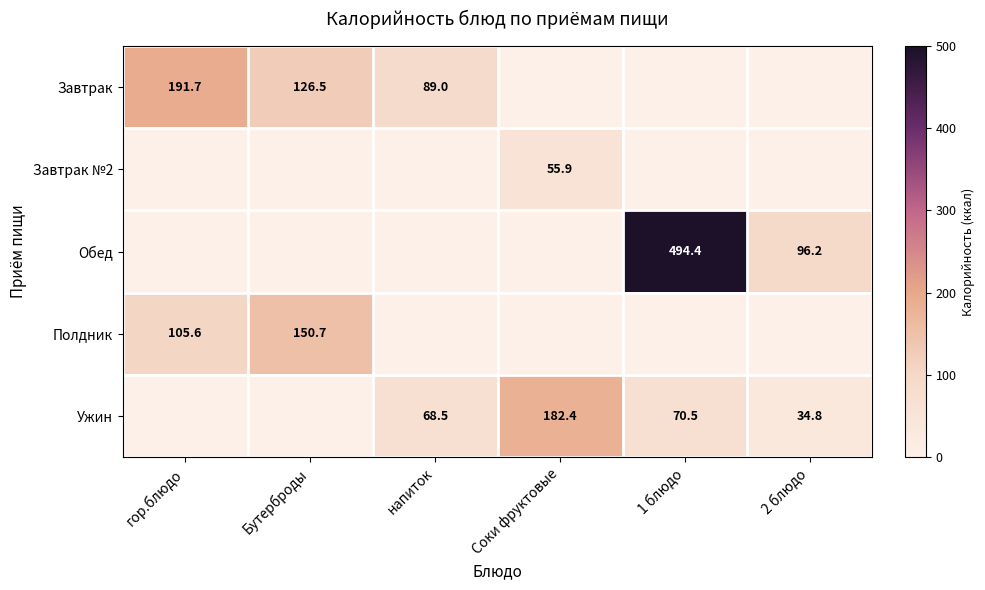

Between 1 блюдо and Бутерброды, which is larger?

Бутерброды